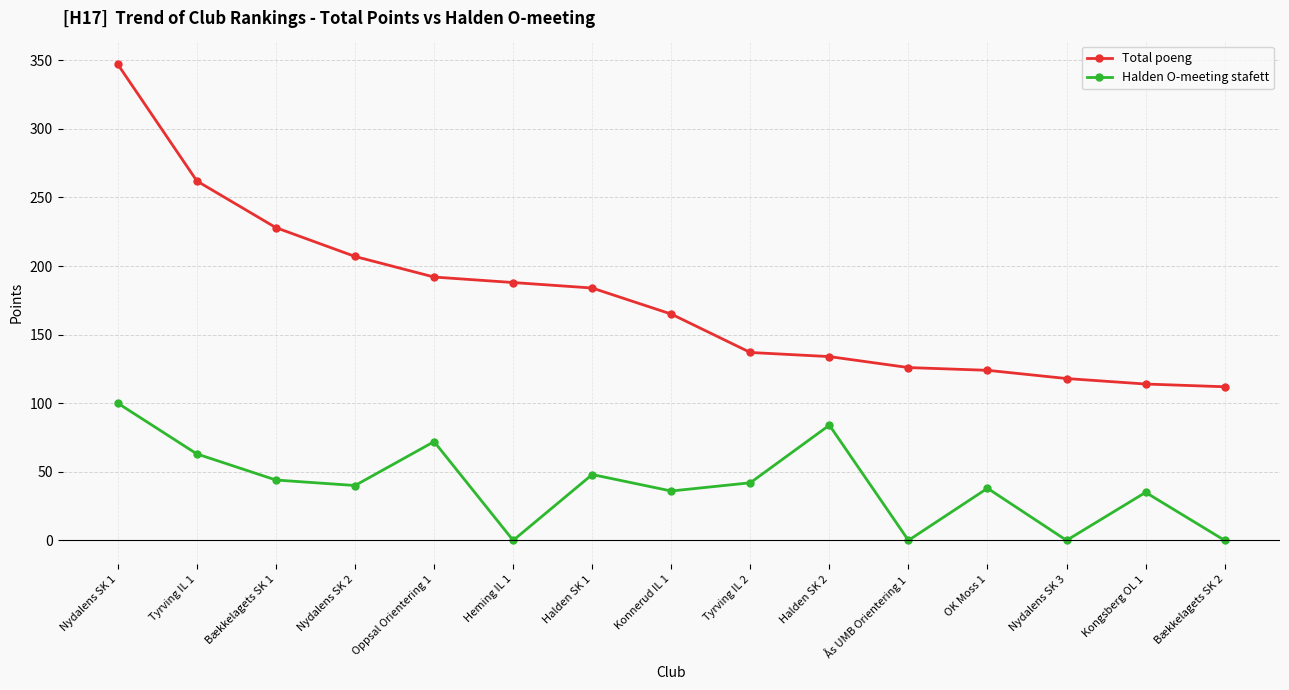

Which series changed the most between Bækkelagets SK 1 and Bækkelagets SK 2?

Total poeng